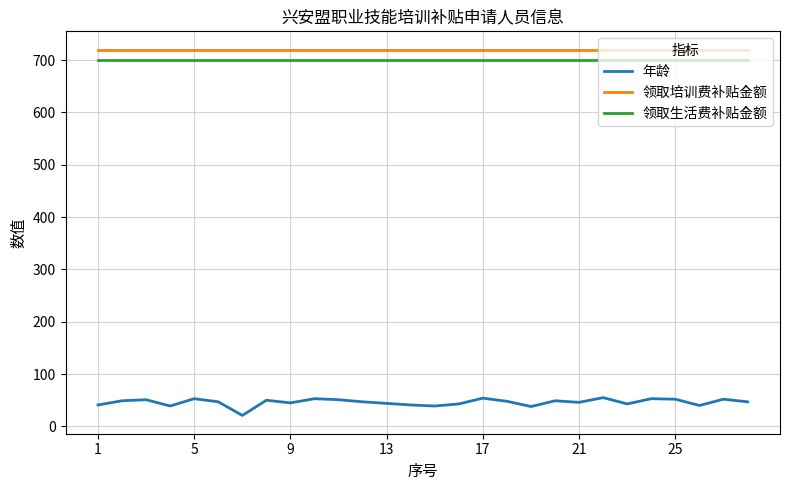

What is the greatest value displayed?

720